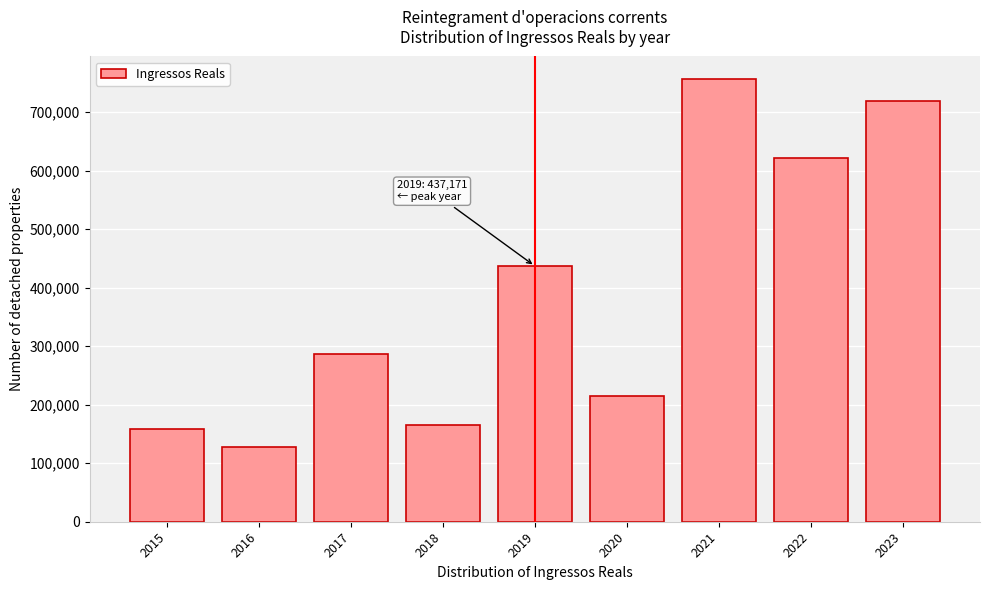

What is the change in value from 2015 to 2019?

+279285.1